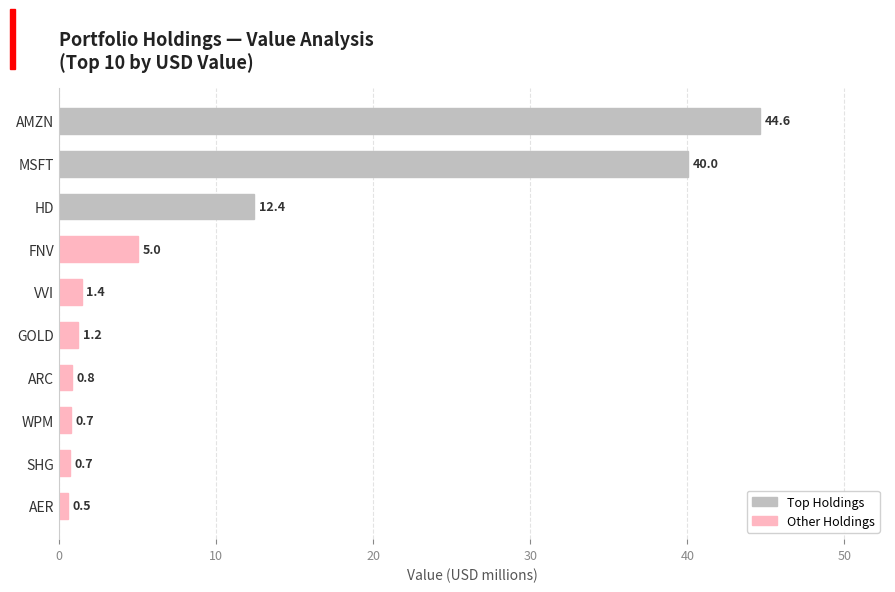

What is the sum of all values?

107.5